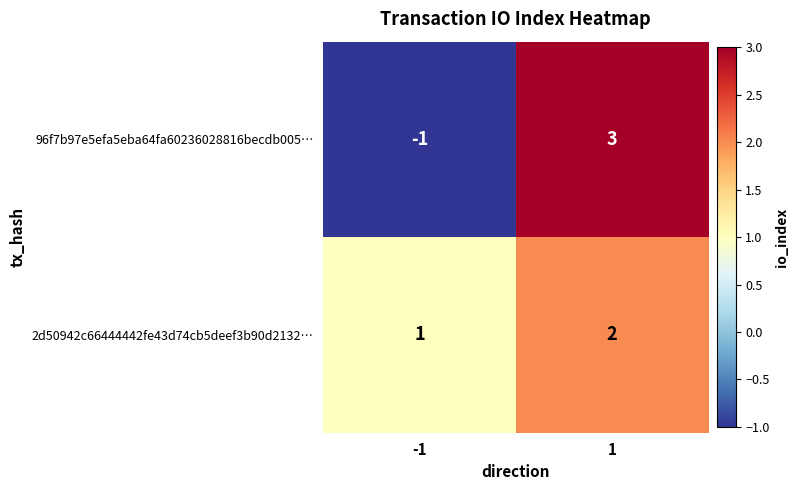

Reading right to left, extract all data points from this chart.

96f7b97e5efa5eba64fa60236028816becdb005…: 1=3	-1=-1
2d50942c66444442fe43d74cb5deef3b90d2132…: 1=2	-1=1